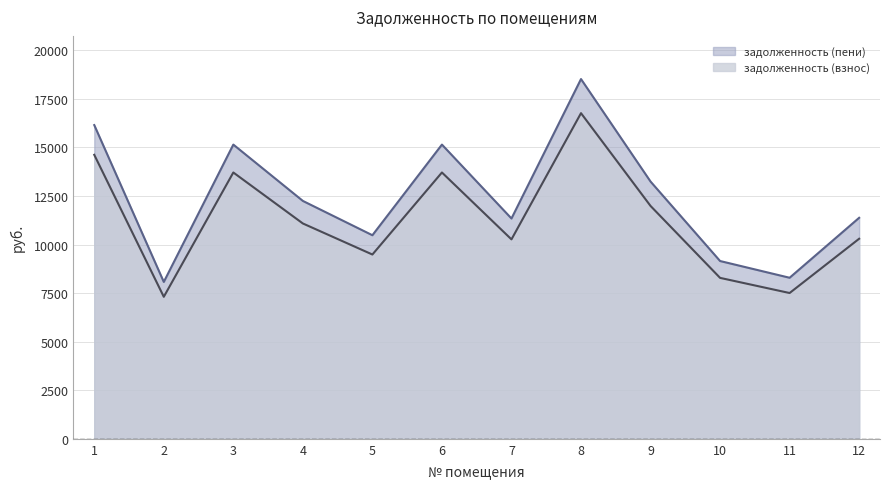

Reading left to right, extract all data points from this chart.

задолженность (взнос): 14617.8	7309.0	13708.2	11083.6	9485.3	13708.2	10264.9	16761.7	11986.6	8283.5	7503.8	10297.4
задолженность (пени): 16148.7	8074.4	15143.8	12244.3	10478.6	15143.8	11339.9	18517.1	13241.9	9151.0	8289.7	11375.9